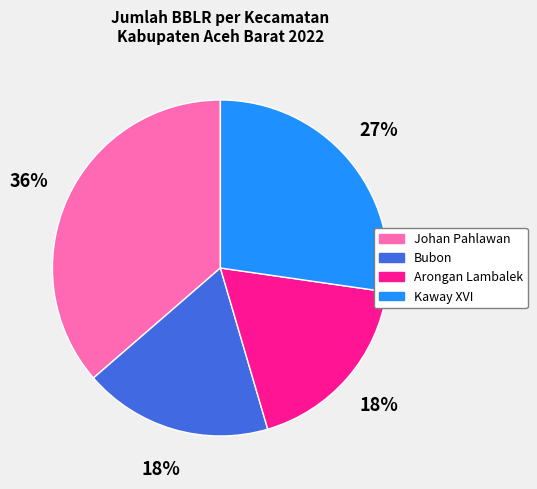

Which category has the biggest portion of the pie?

Johan Pahlawan